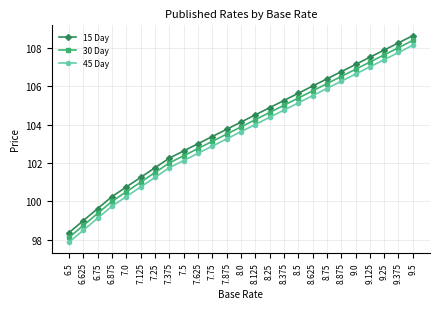

What is the sum of the 15 Day values at 7.5 and 8.25?

207.5